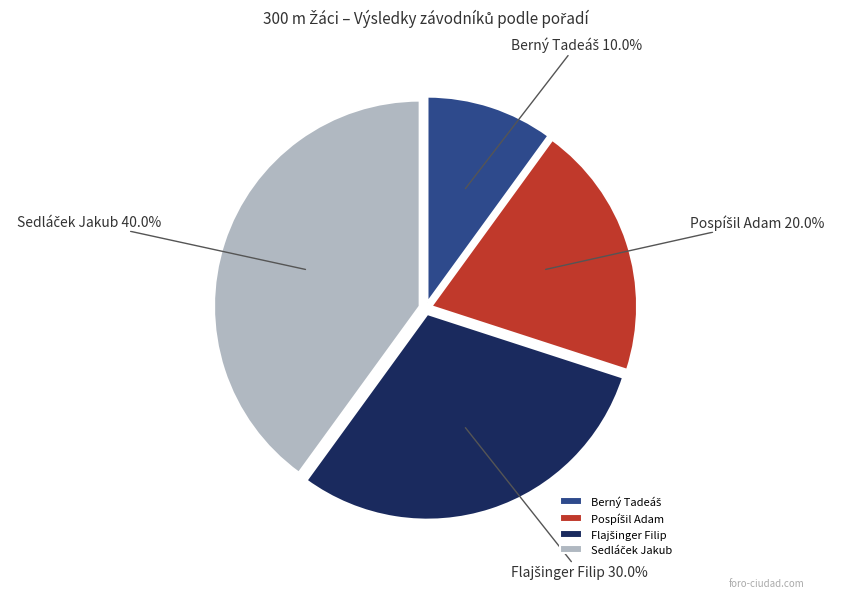

Does any single category account for the majority?

No